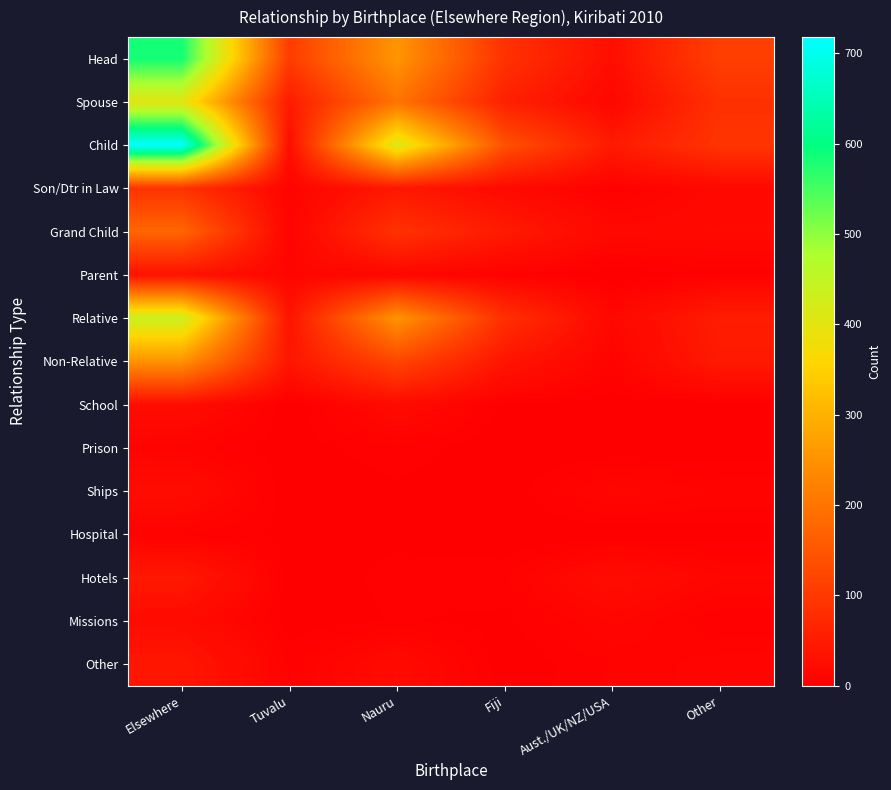

Reading left to right, extract all data points from this chart.

Head: Elsewhere=585	Tuvalu=105	Nauru=256	Fiji=87	Aust./UK/NZ/USA=26	Other=111
Spouse: Elsewhere=402	Tuvalu=48	Nauru=199	Fiji=57	Aust./UK/NZ/USA=13	Other=85
Child: Elsewhere=718	Tuvalu=24	Nauru=414	Fiji=141	Aust./UK/NZ/USA=47	Other=92
Son/Dtr in Law: Elsewhere=89	Tuvalu=8	Nauru=42	Fiji=19	Aust./UK/NZ/USA=4	Other=16
Grand Child: Elsewhere=175	Tuvalu=7	Nauru=88	Fiji=47	Aust./UK/NZ/USA=16	Other=17
Parent: Elsewhere=33	Tuvalu=11	Nauru=13	Fiji=5	Aust./UK/NZ/USA=0	Other=4
Relative: Elsewhere=437	Tuvalu=35	Nauru=254	Fiji=83	Aust./UK/NZ/USA=14	Other=51
Non-Relative: Elsewhere=251	Tuvalu=38	Nauru=122	Fiji=38	Aust./UK/NZ/USA=7	Other=46
School: Elsewhere=23	Tuvalu=0	Nauru=20	Fiji=2	Aust./UK/NZ/USA=1	Other=0
Prison: Elsewhere=7	Tuvalu=1	Nauru=5	Fiji=0	Aust./UK/NZ/USA=0	Other=1
Ships: Elsewhere=23	Tuvalu=0	Nauru=2	Fiji=0	Aust./UK/NZ/USA=13	Other=8
Hospital: Elsewhere=5	Tuvalu=2	Nauru=2	Fiji=0	Aust./UK/NZ/USA=0	Other=1
Hotels: Elsewhere=44	Tuvalu=0	Nauru=4	Fiji=5	Aust./UK/NZ/USA=23	Other=12
Missions: Elsewhere=21	Tuvalu=1	Nauru=3	Fiji=2	Aust./UK/NZ/USA=12	Other=3
Other: Elsewhere=41	Tuvalu=5	Nauru=20	Fiji=0	Aust./UK/NZ/USA=6	Other=10